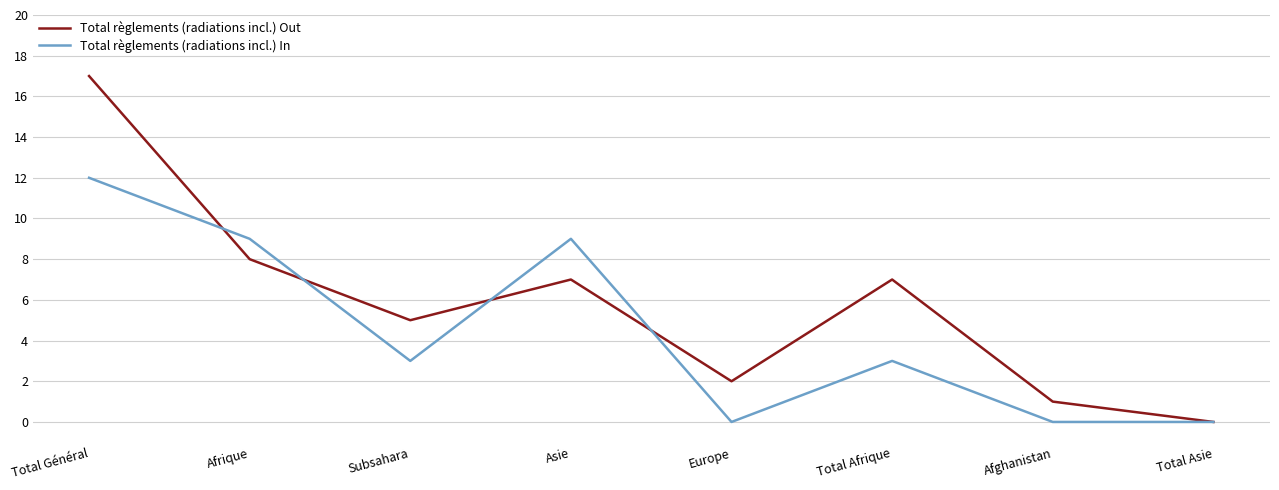

What position from the right is Asie?

5